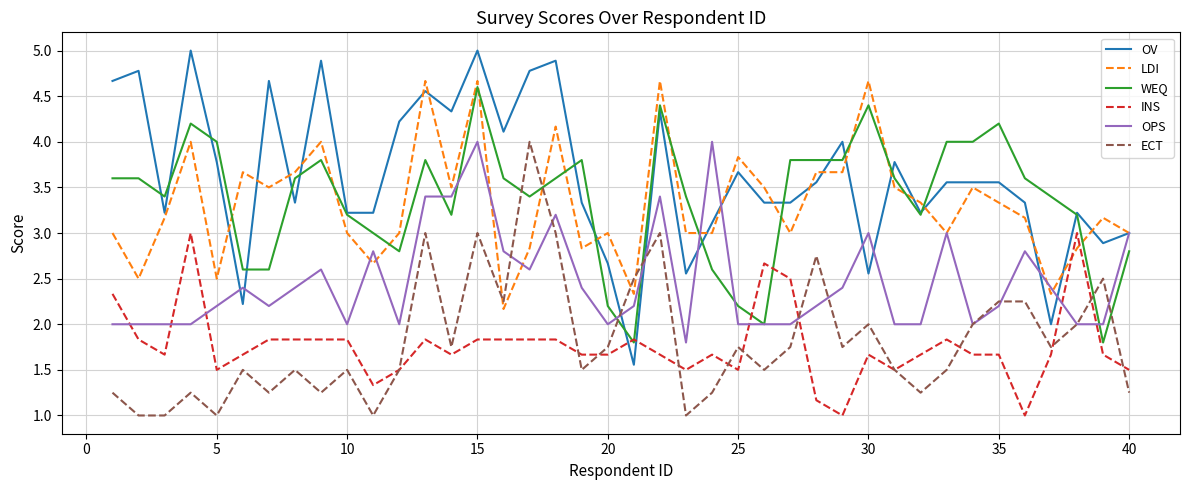

After their last crossing, which series has the higher values: WEQ or ECT?

WEQ